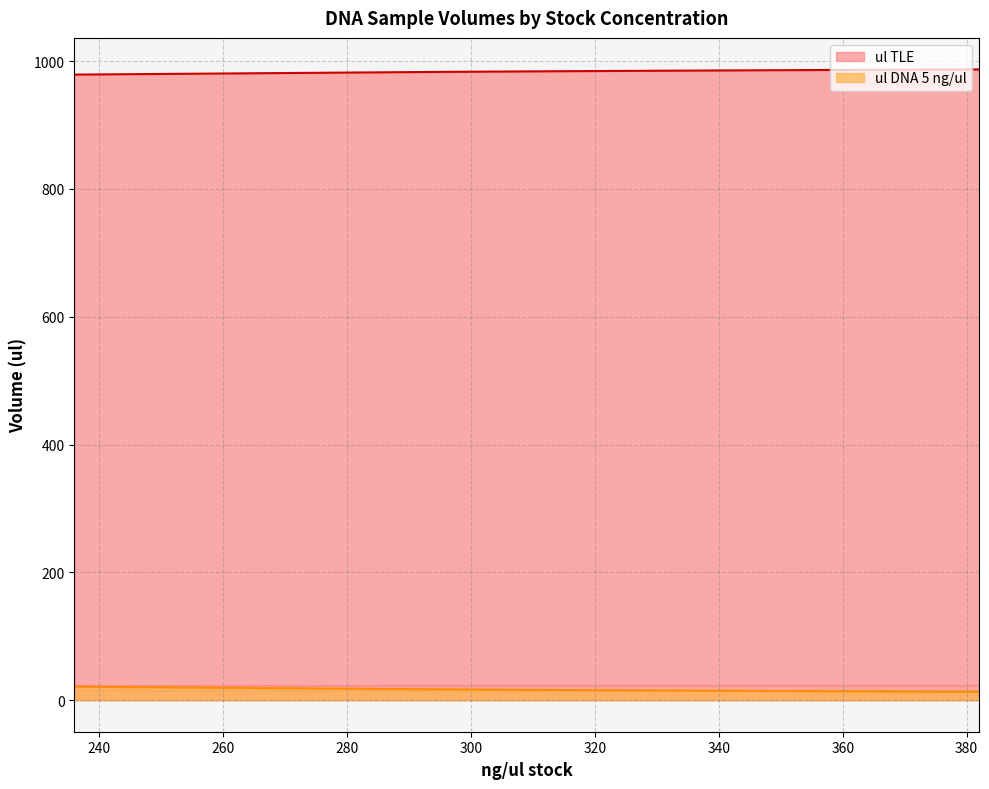

Which series changed the most between HG03742 and NA19648?

ul DNA 5 ng/ul